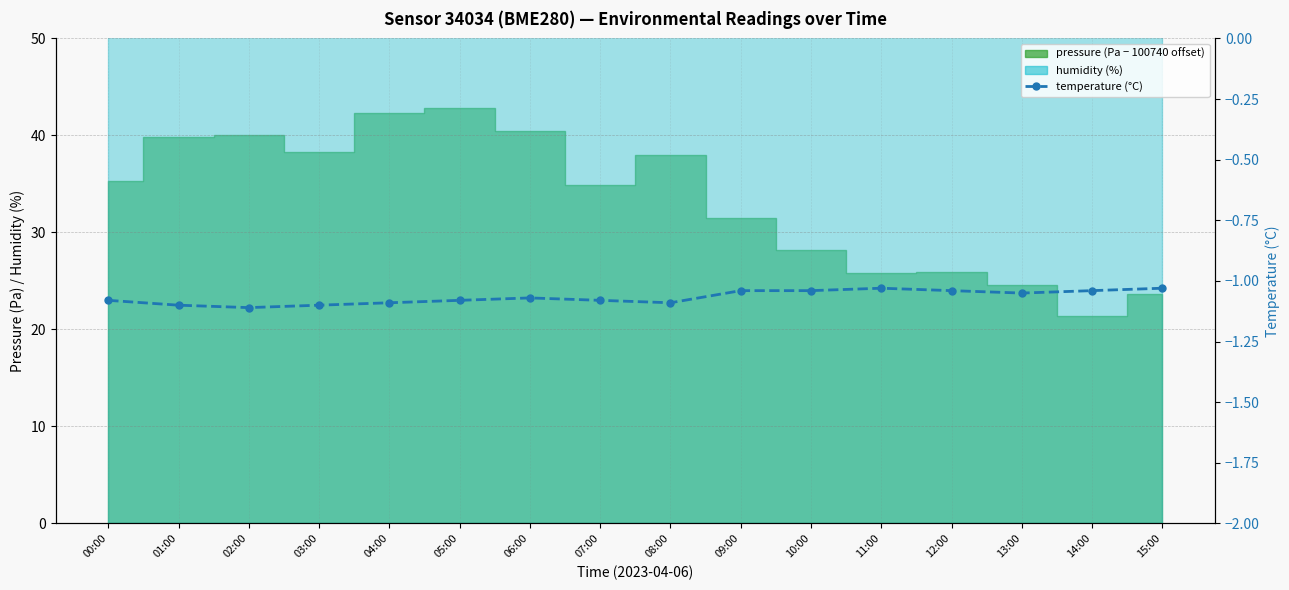

What position from the left is 10:00?

11